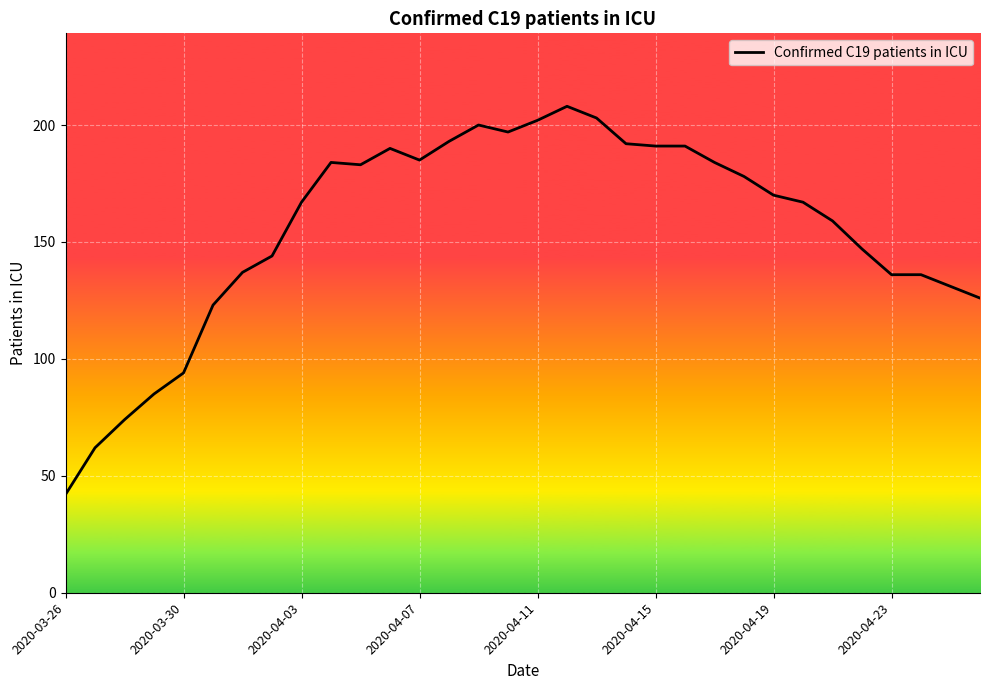

Reading left to right, extract all data points from this chart.

42	62	74	85	94	123	137	144	167	184	183	190	185	193	200	197	202	208	203	192	191	191	184	178	170	167	159	147	136	136	131	126